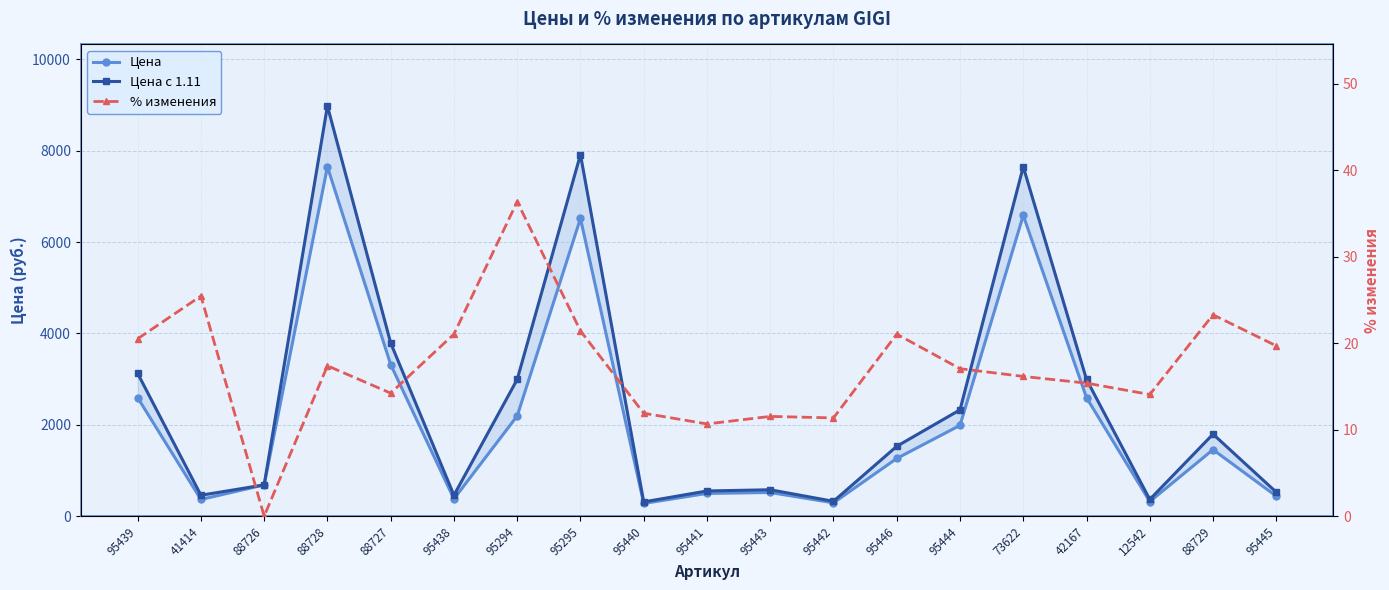

How many lines are shown in the chart?

3